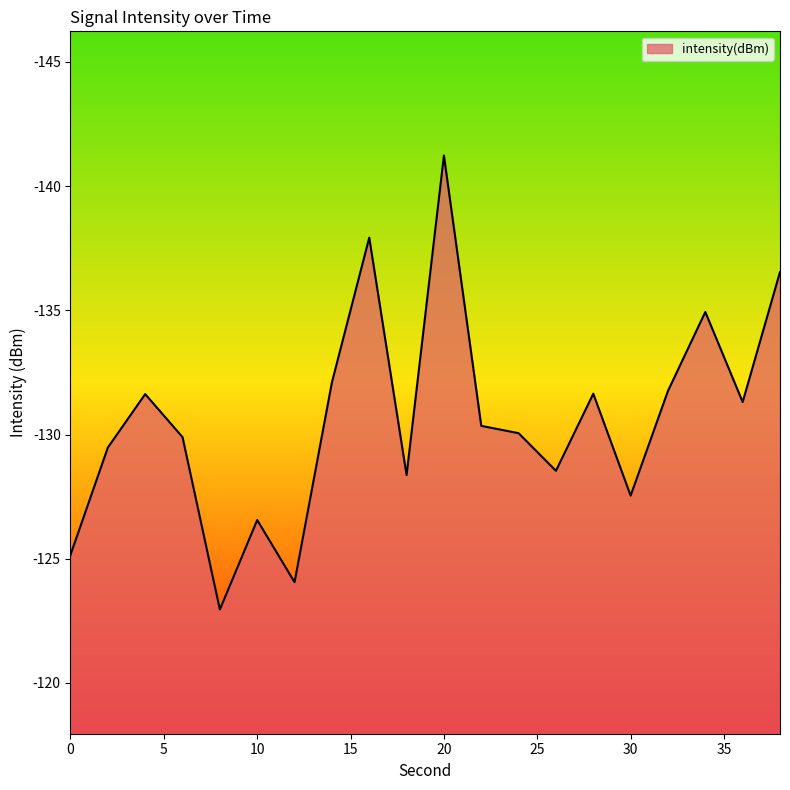

What is the difference between the maximum and minimum values?

18.3